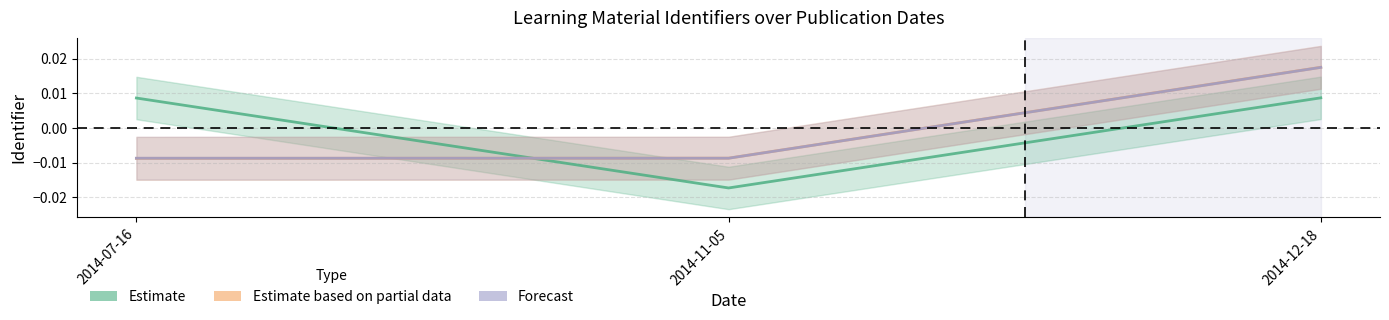

Is it true that Estimate_line equals 0.0 at 2014-07-16?

False